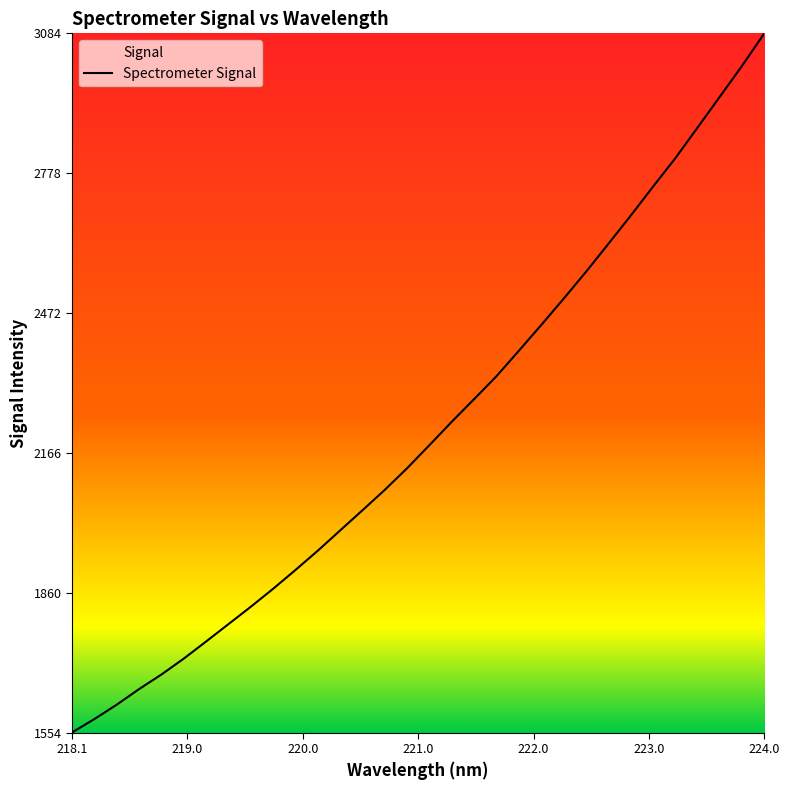

Count the number of values greater than 2183.

16